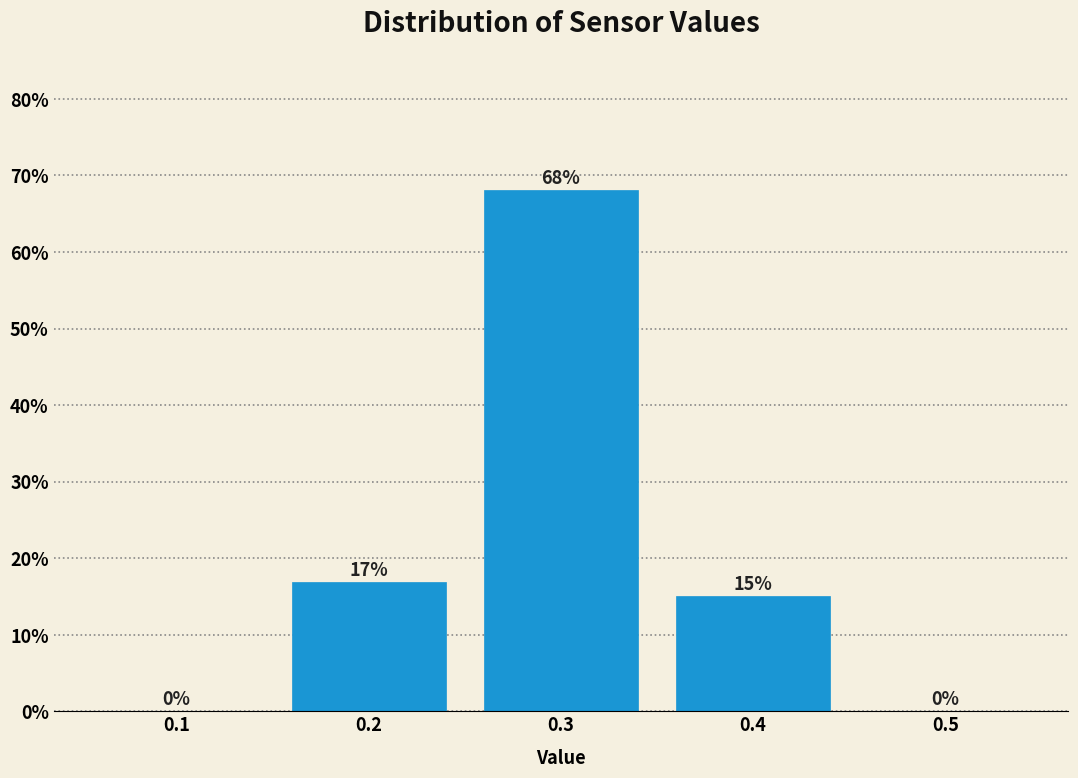

Which range on the x-axis has the tallest bar?

0.25 to 0.35